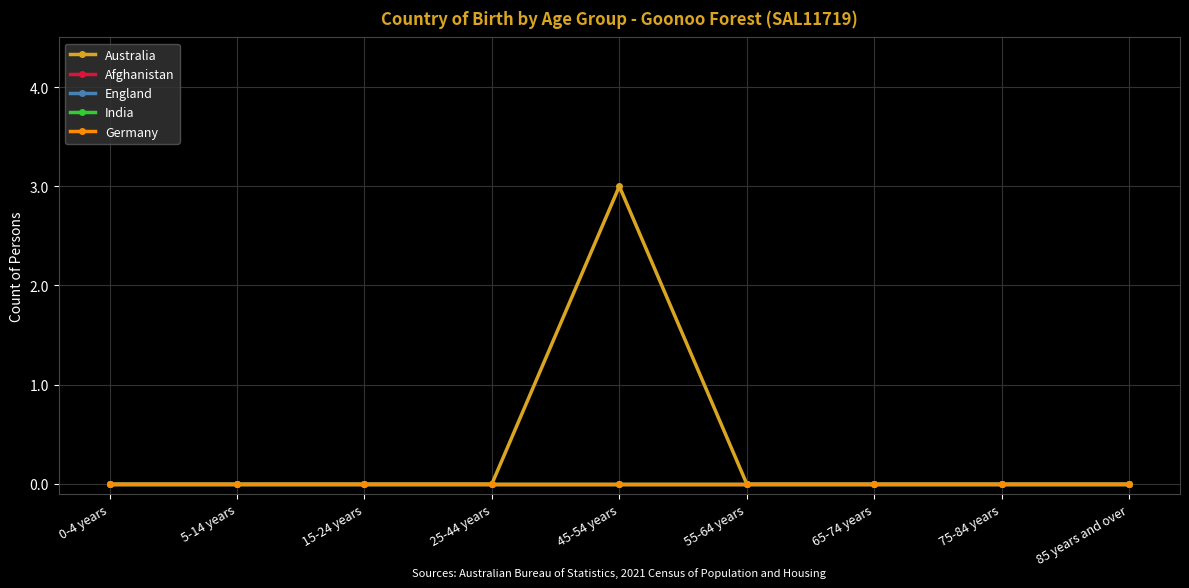

What position from the left is 85 years and over?

9